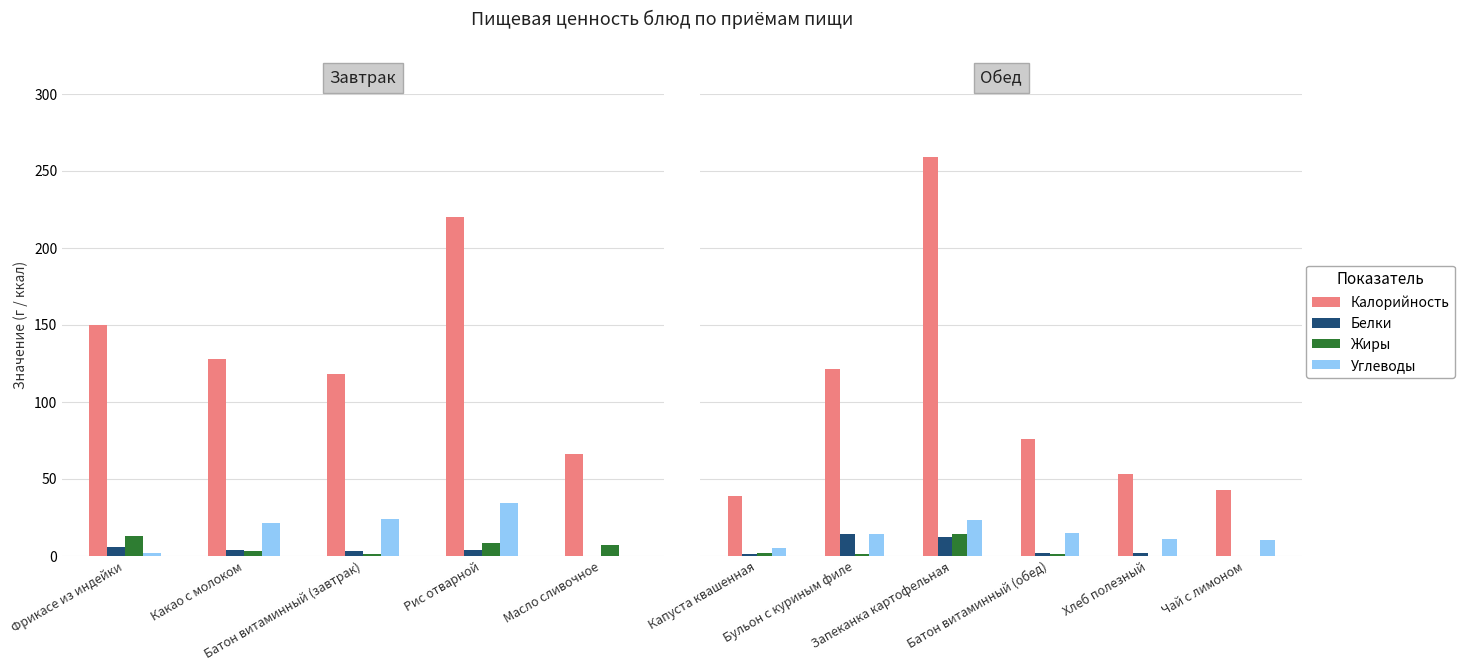

How many values in the Жиры series are below 1?

2